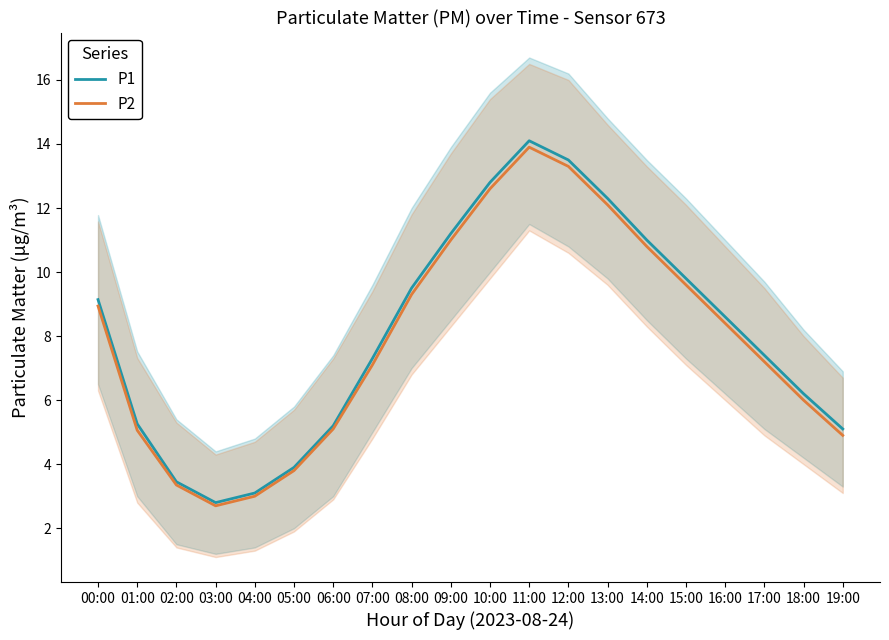

What value does the P2 series have at 09:00?

11.0